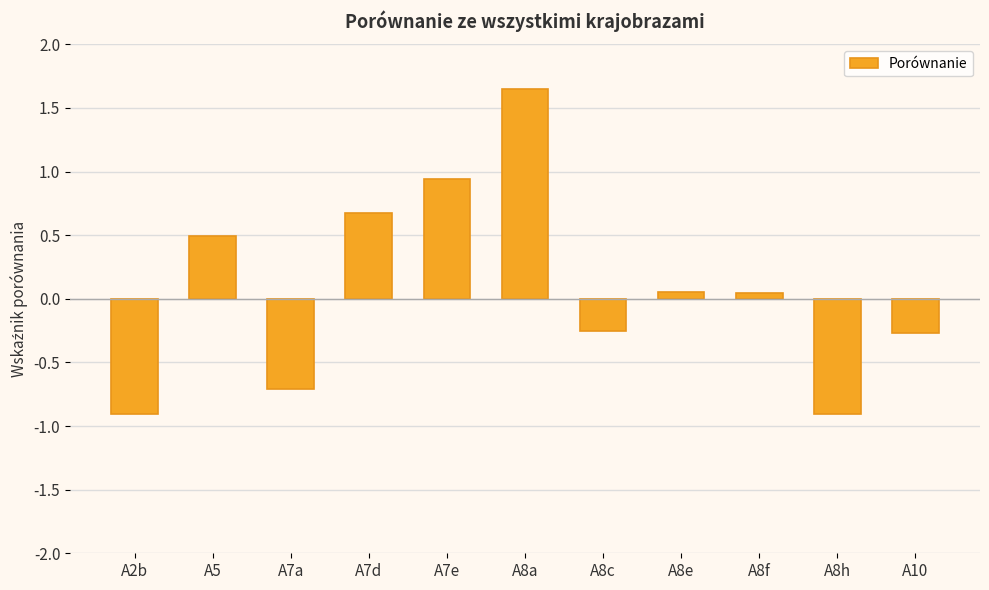

Which category has the highest value across all series?

A8a